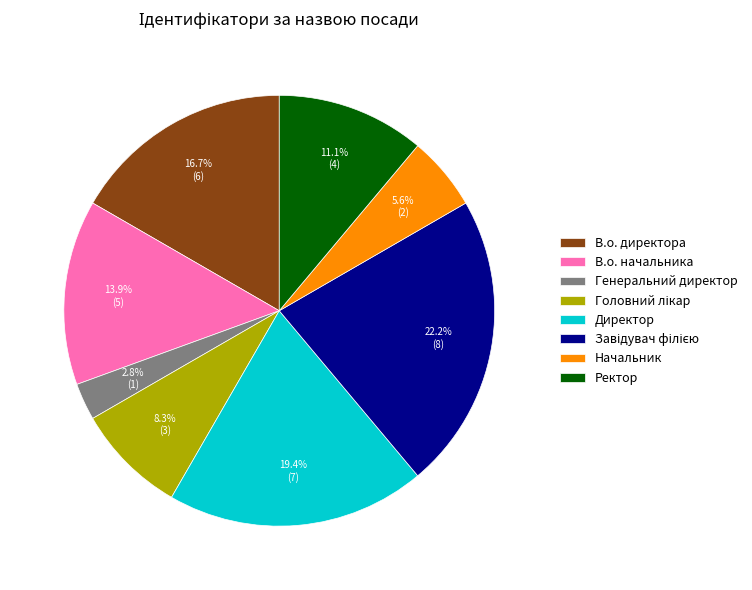

What percentage is the В.о. директора slice, to the nearest percent?

17%